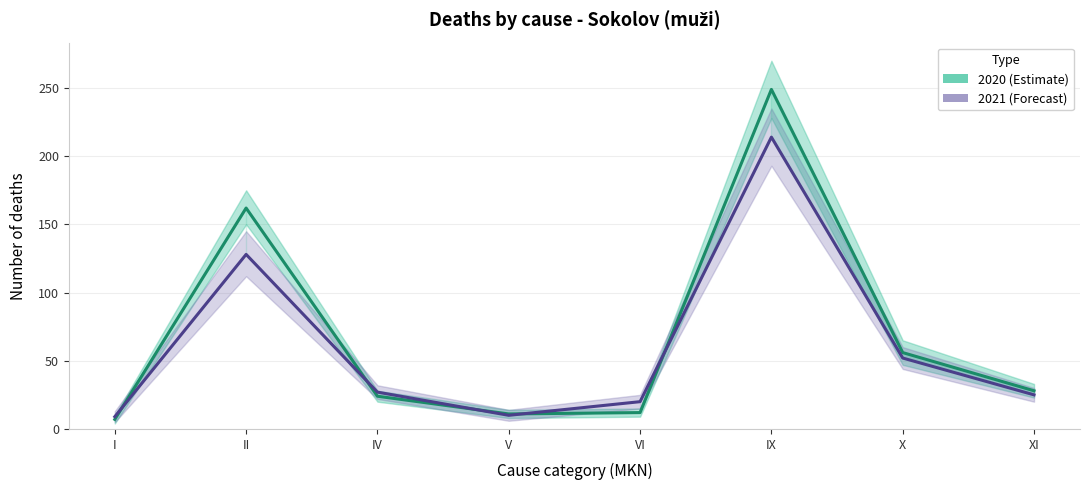

Rank the series at I from highest to lowest value.

2021, 2020